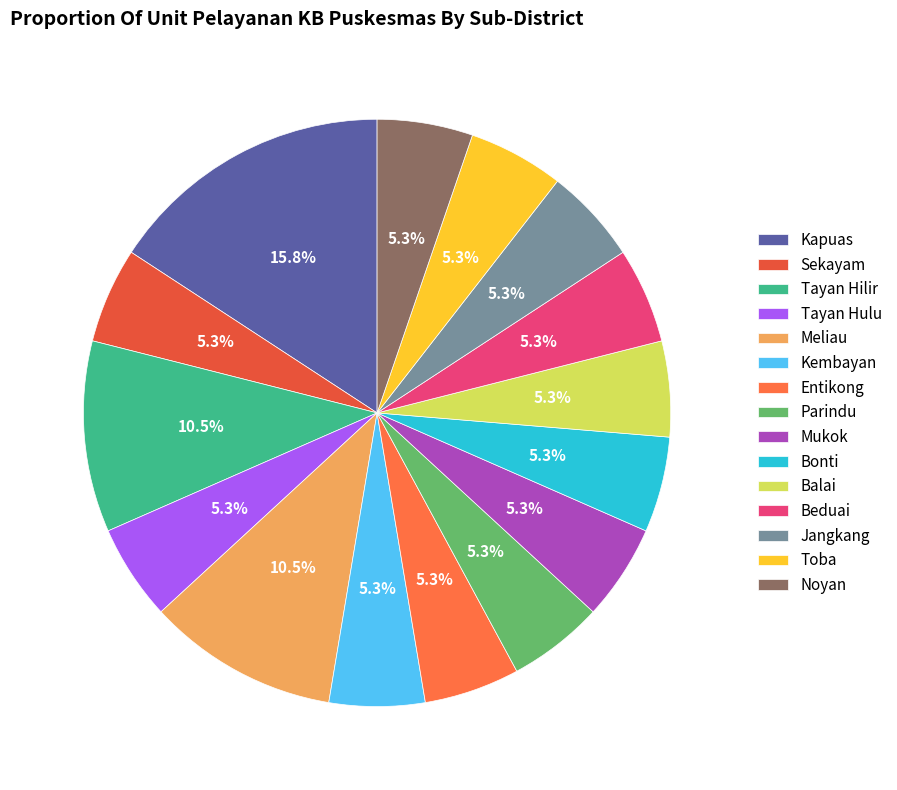

To the nearest percent, what percentage of the pie is Parindu?

5%